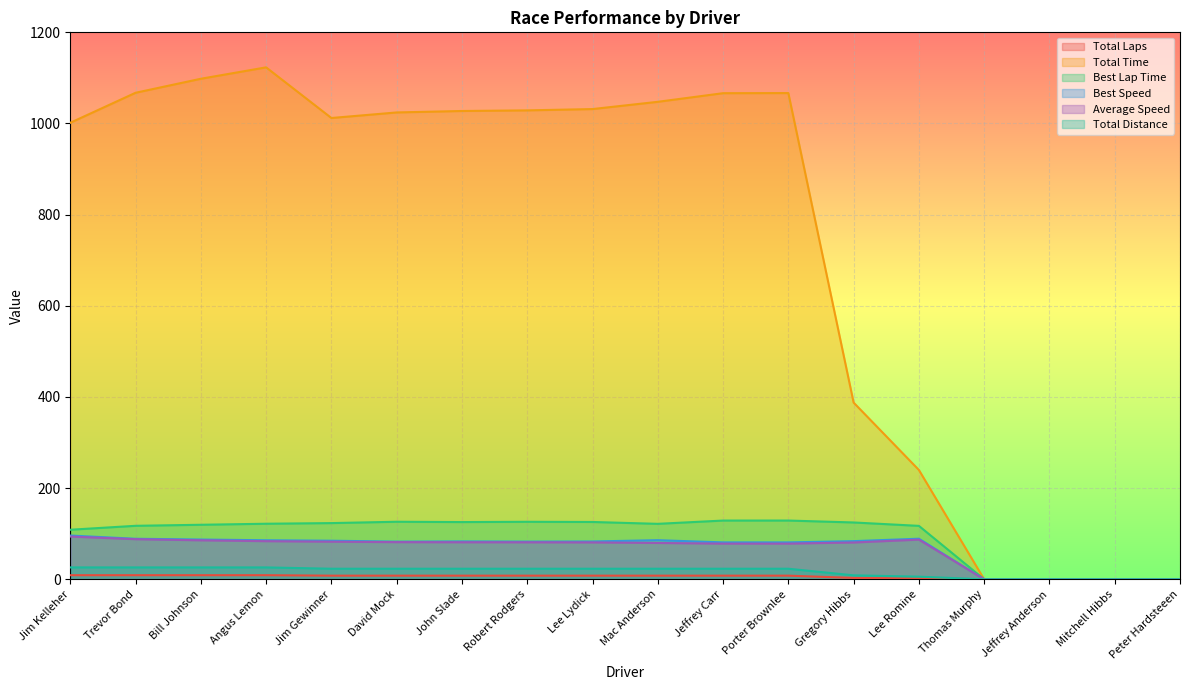

Where is Average Speed nearest to the value 46?

Porter Brownlee